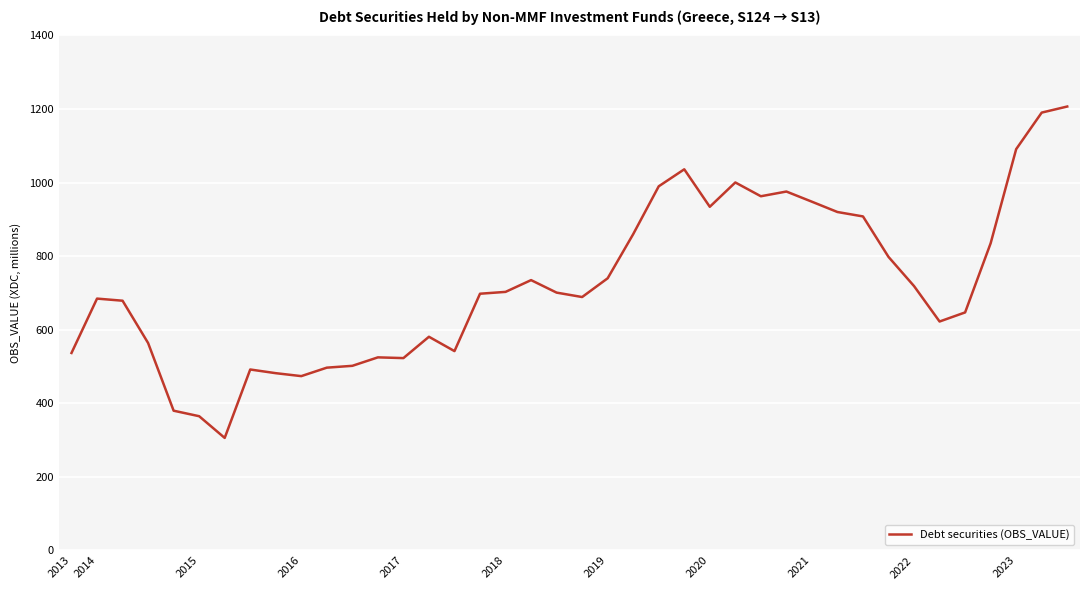

What is the difference between the maximum and minimum values?

900.9